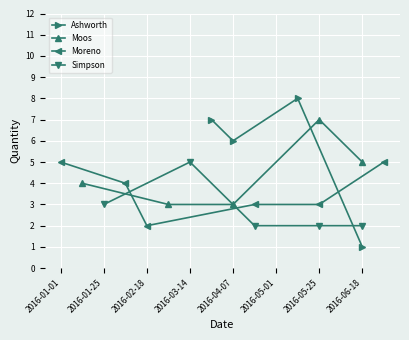

Which has a higher value, 2016-04-19 or 2016-06-18?

2016-06-18